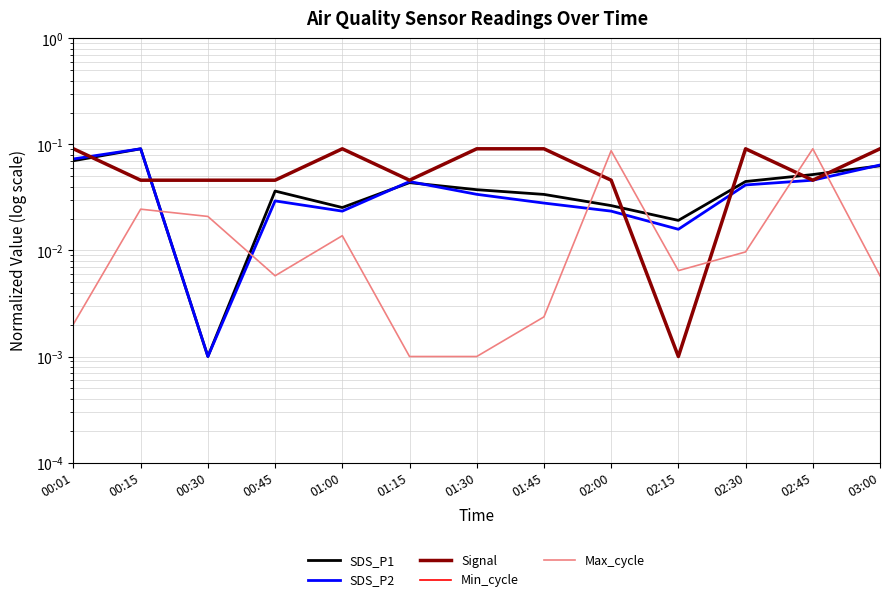

How many lines are shown in the chart?

5